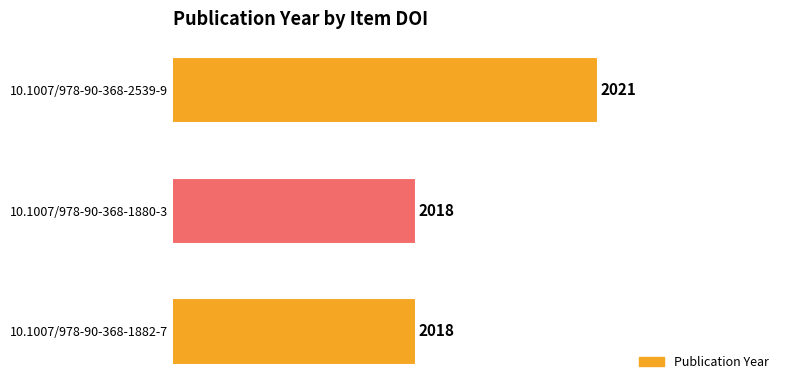

Reading bottom to top, transcribe all the data shown in this chart.

2018	2018	2021